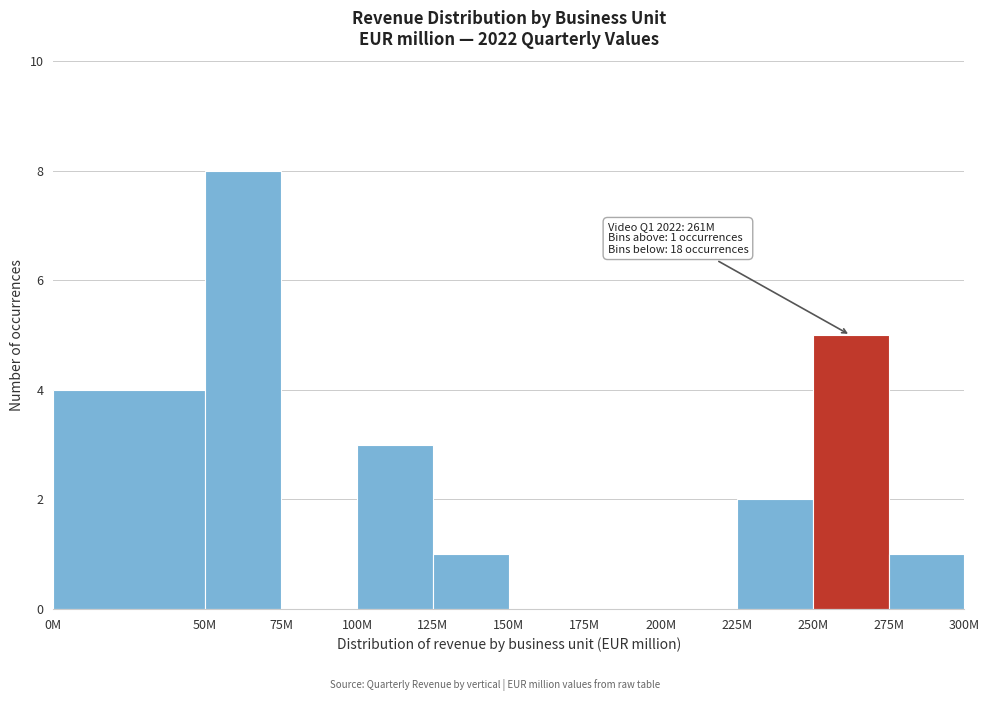

Reading right to left, what are all the values shown in this chart?

275M=1	250M=5	225M=2	200M=0	175M=0	150M=0	125M=1	100M=3	75M=0	50M=8	0M=4